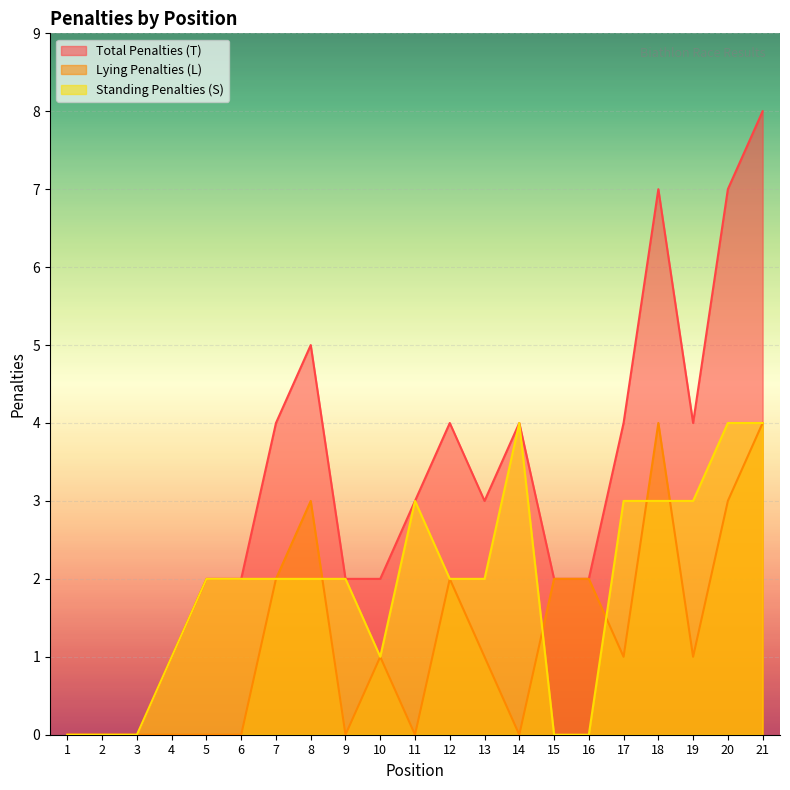

At which category does Standing Penalties (S) reach its first local valley?

10